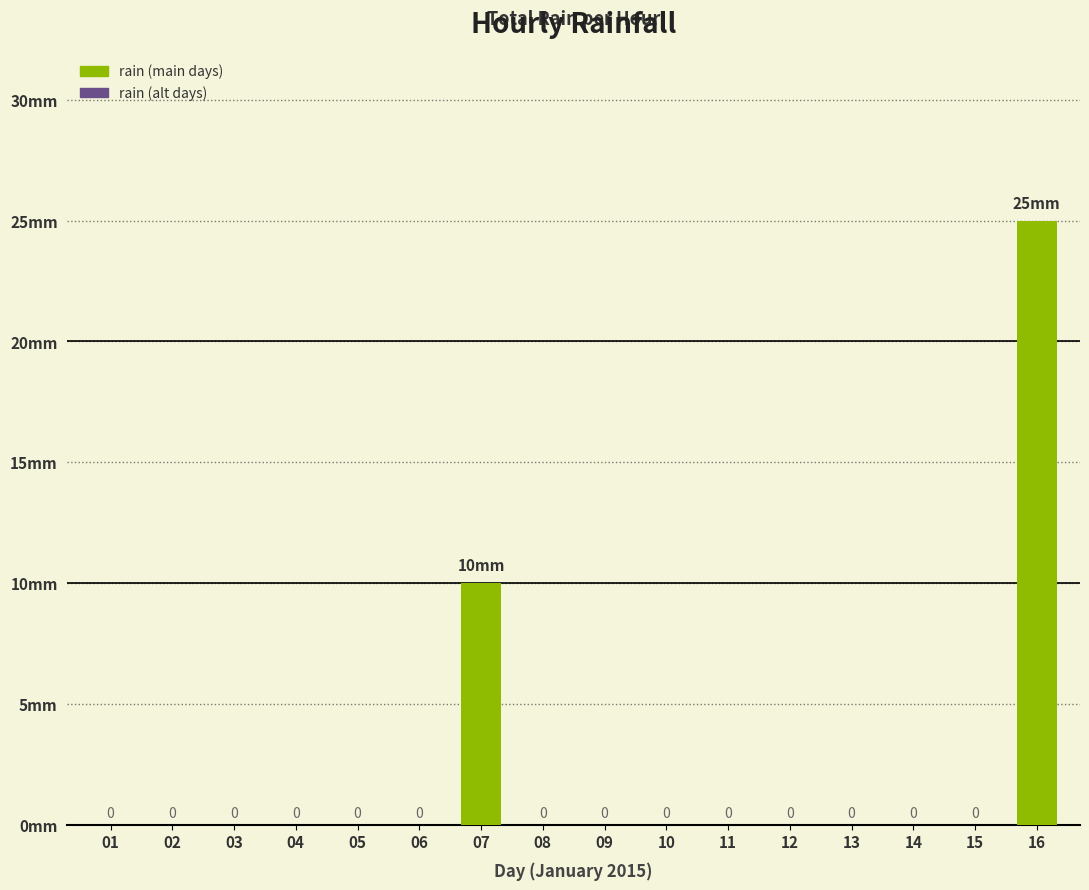

Reading left to right, transcribe all the data shown in this chart.

01=0	02=0	03=0	04=0	05=0	06=0	07=10	08=0	09=0	10=0	11=0	12=0	13=0	14=0	15=0	16=25